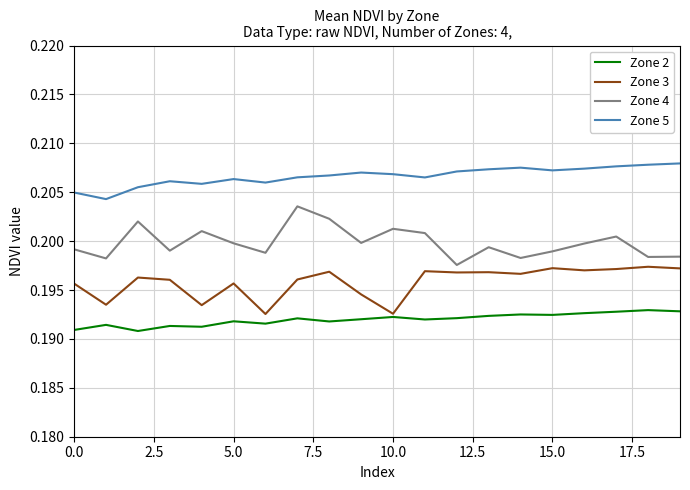

Which series has the largest total across all categories?

Zone 5